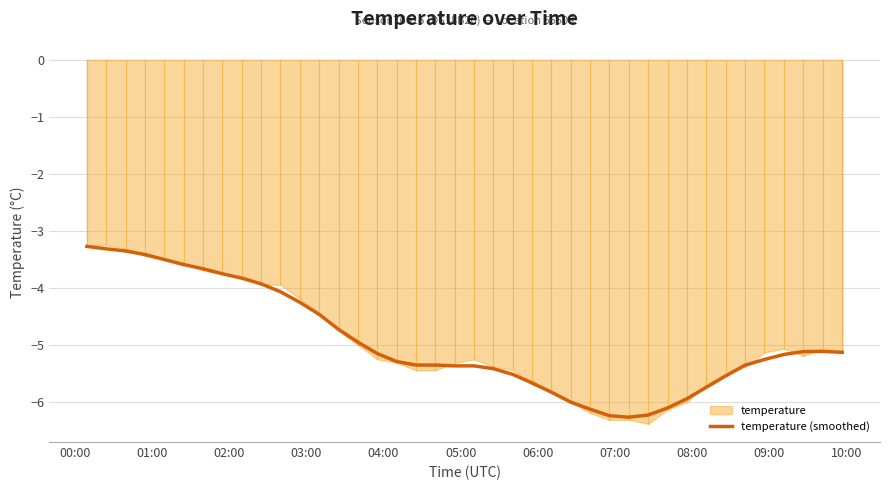

What is the sum of all values?

-197.6